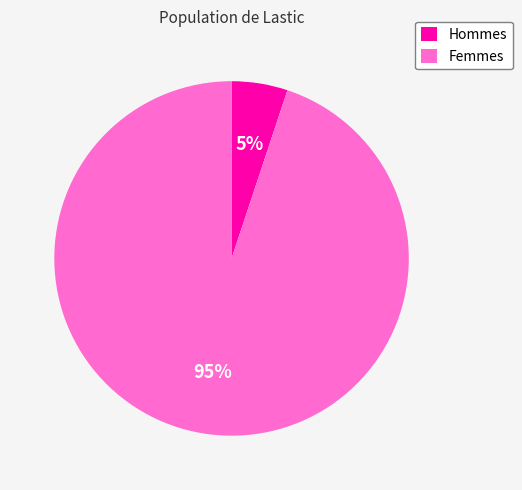

Combined, do Hommes and Femmes account for over 50%?

Yes